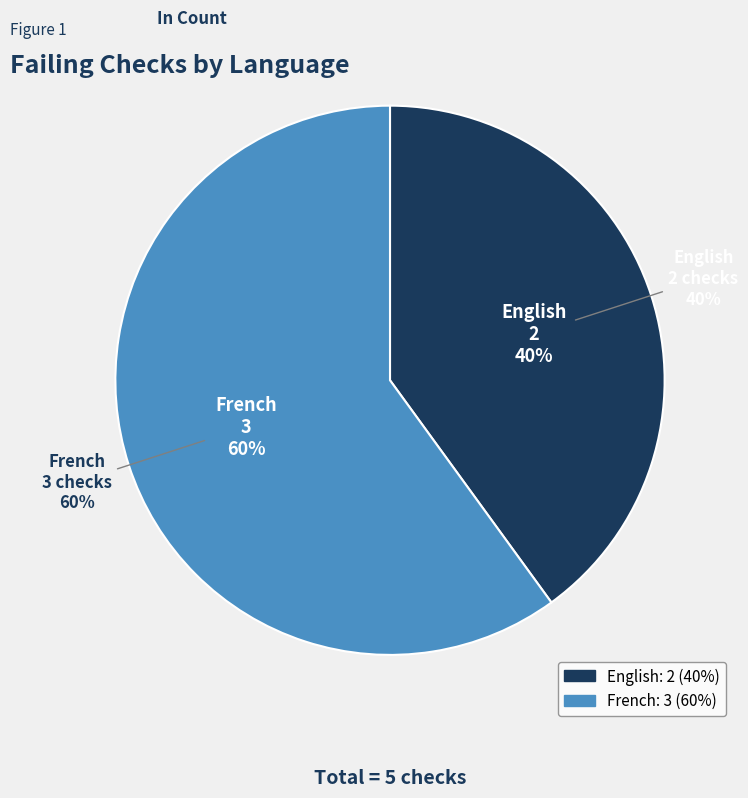

To the nearest percent, what percentage of the pie is English?

40%